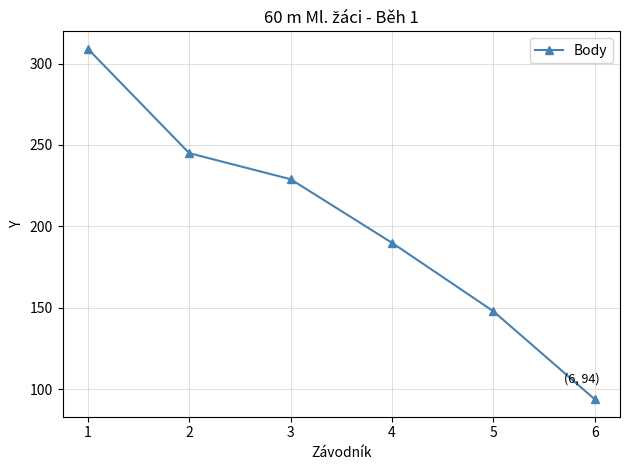

The value at 6 is 136. True or false?

False